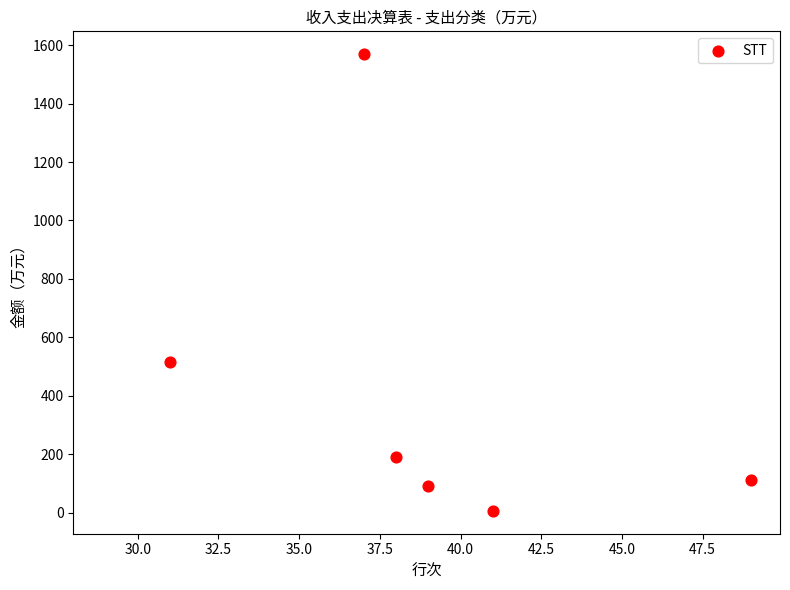

What Y value in the scatter plot is closest to 787?

516.9